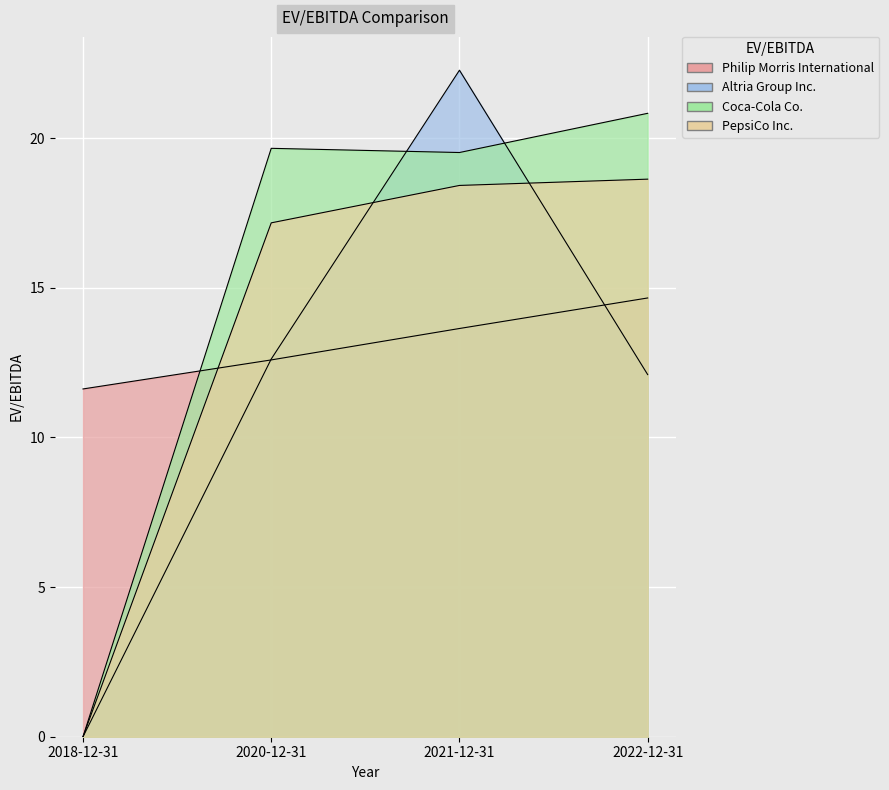

Reading left to right, what are all the values shown in this chart?

Philip Morris International: 11.6	12.6	13.6	14.7
Altria Group Inc.: 0.0	12.6	22.3	12.1
Coca-Cola Co.: 0.0	19.7	19.5	20.8
PepsiCo Inc.: 0.0	17.2	18.4	18.6